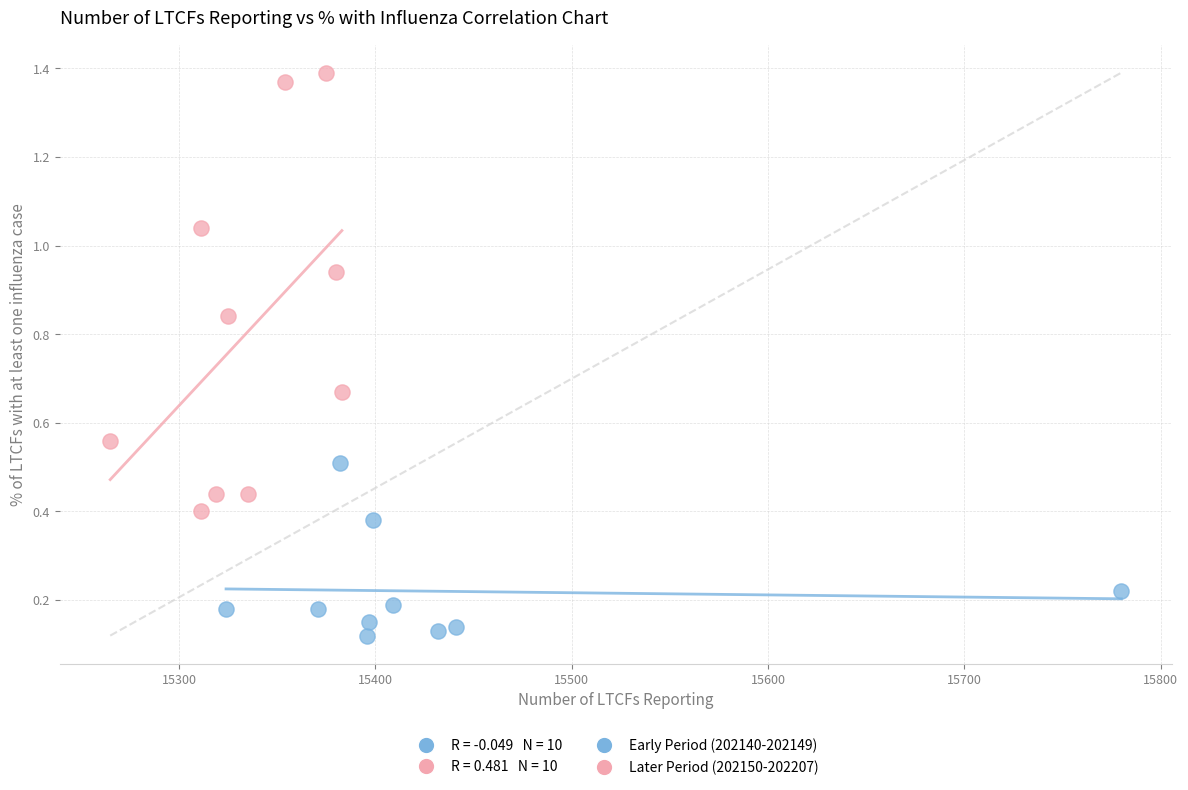

Which series has the largest Y range (max minus min)?

Later Period (202150-202207)